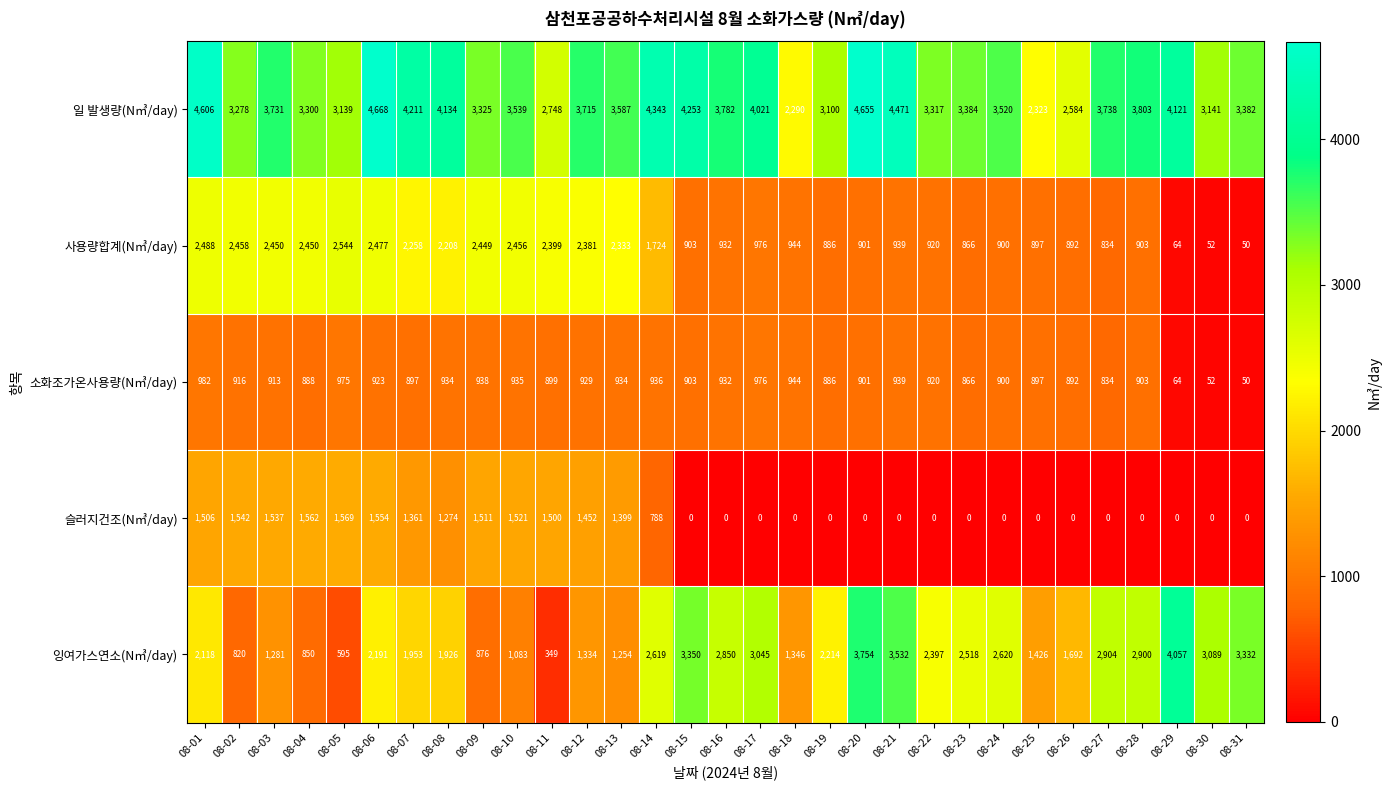

Rank the series by their maximum value, from lowest to highest.

소화조가온사용량(N㎥/day), 슬러지건조(N㎥/day), 사용량합계(N㎥/day), 잉여가스연소(N㎥/day), 일 발생량(N㎥/day)